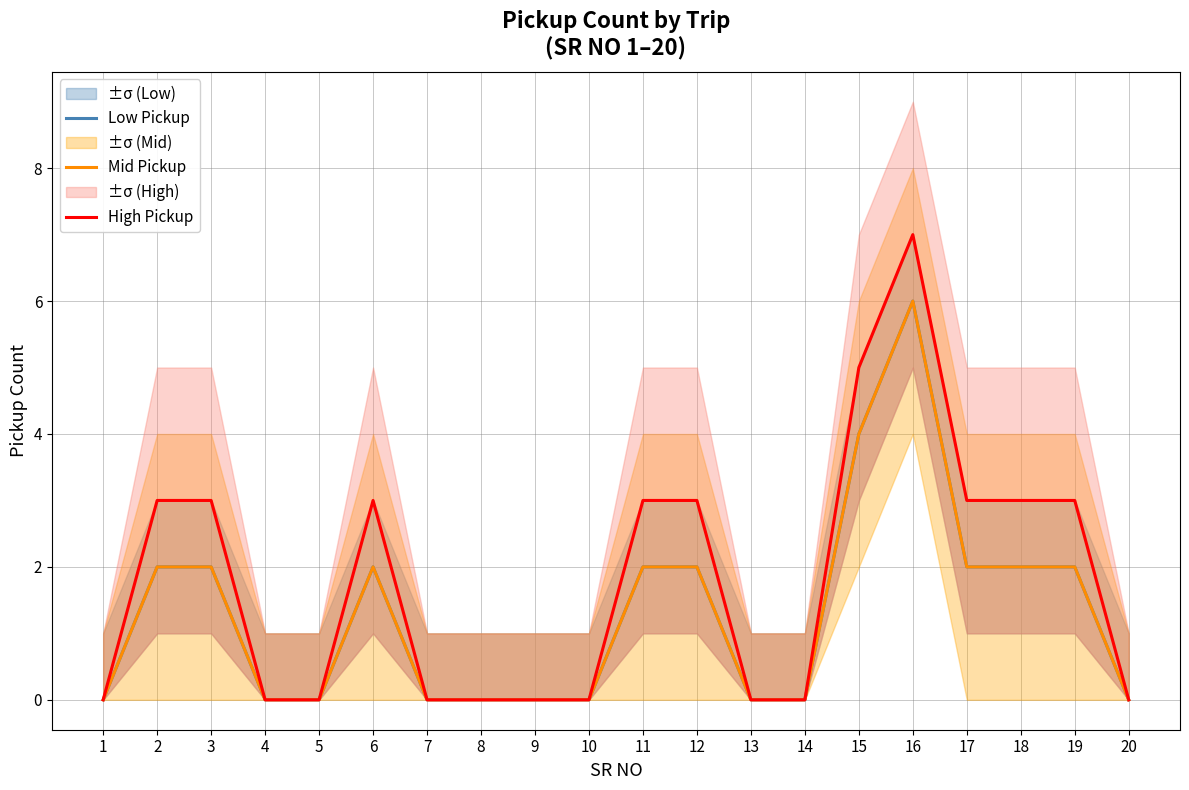

Is the value of Mid Pickup at 11 greater than the value of Low Pickup at 7?

Yes